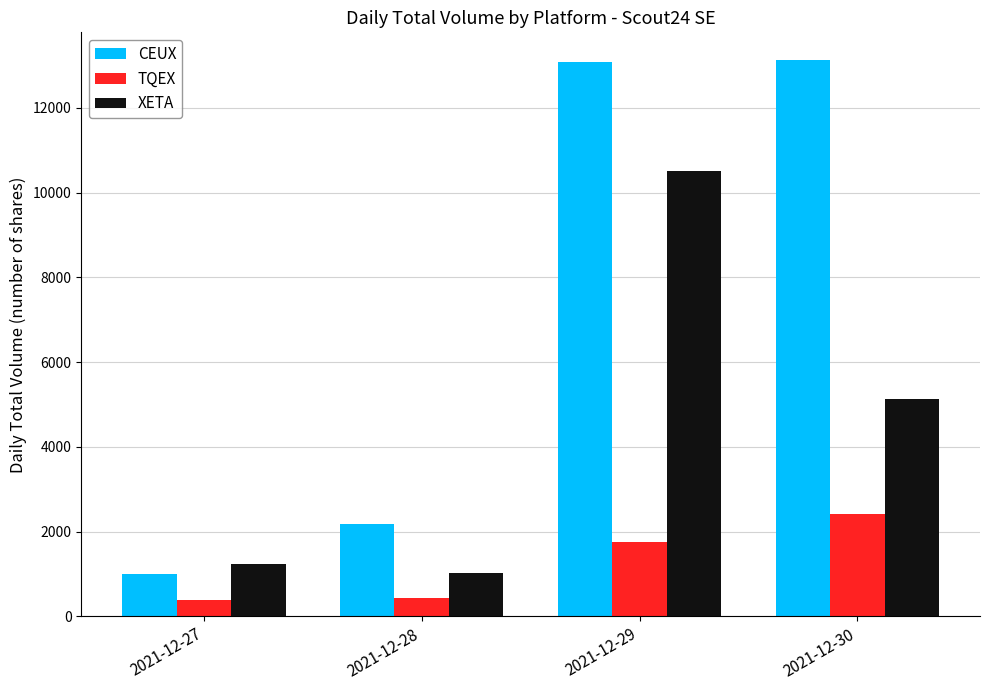

List the series in order of their peak value, lowest first.

TQEX, XETA, CEUX